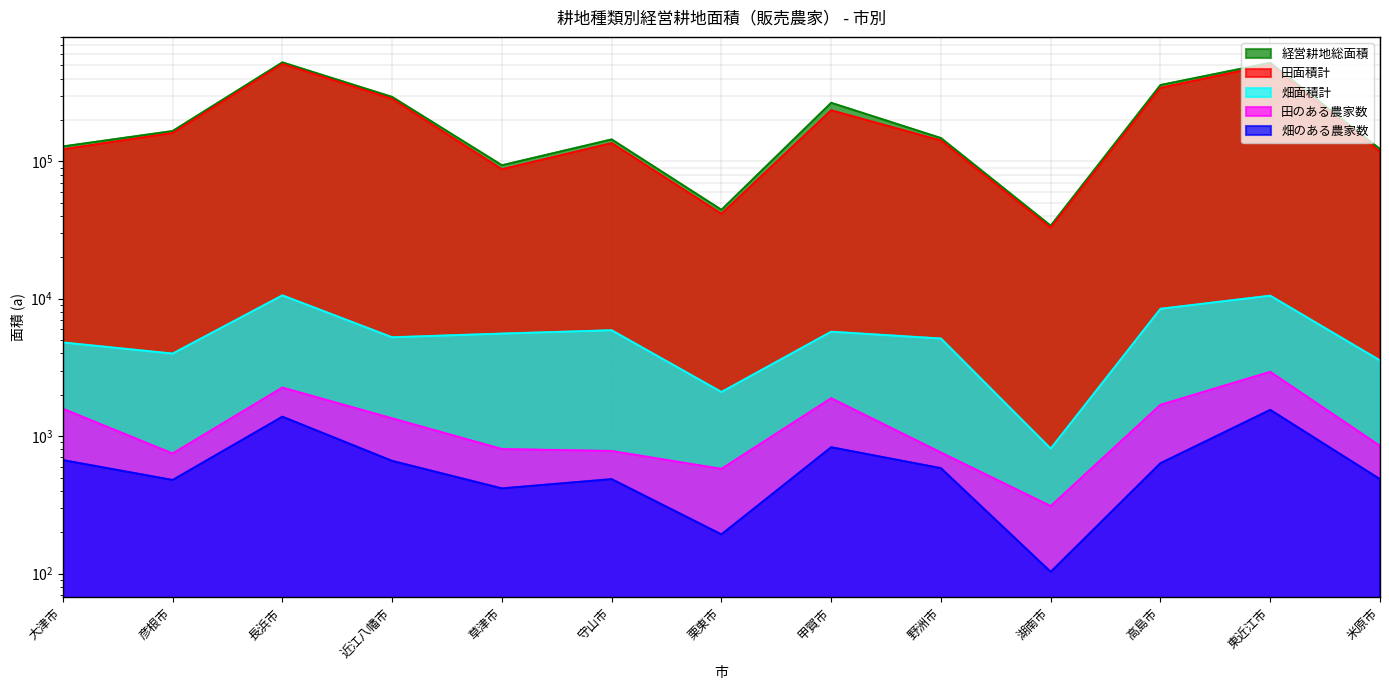

Does the chart display data point markers on the line(s)?

No